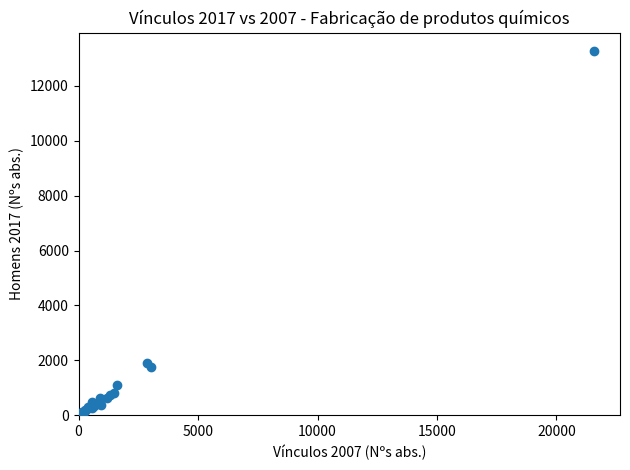

What Y value in the scatter plot is closest to 6641?

1906